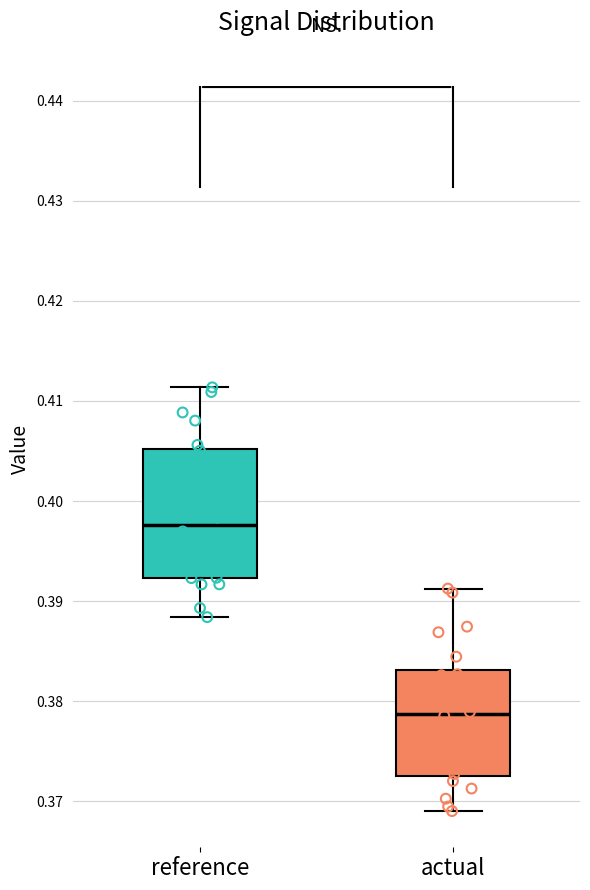

Which box's median line is the highest?

reference